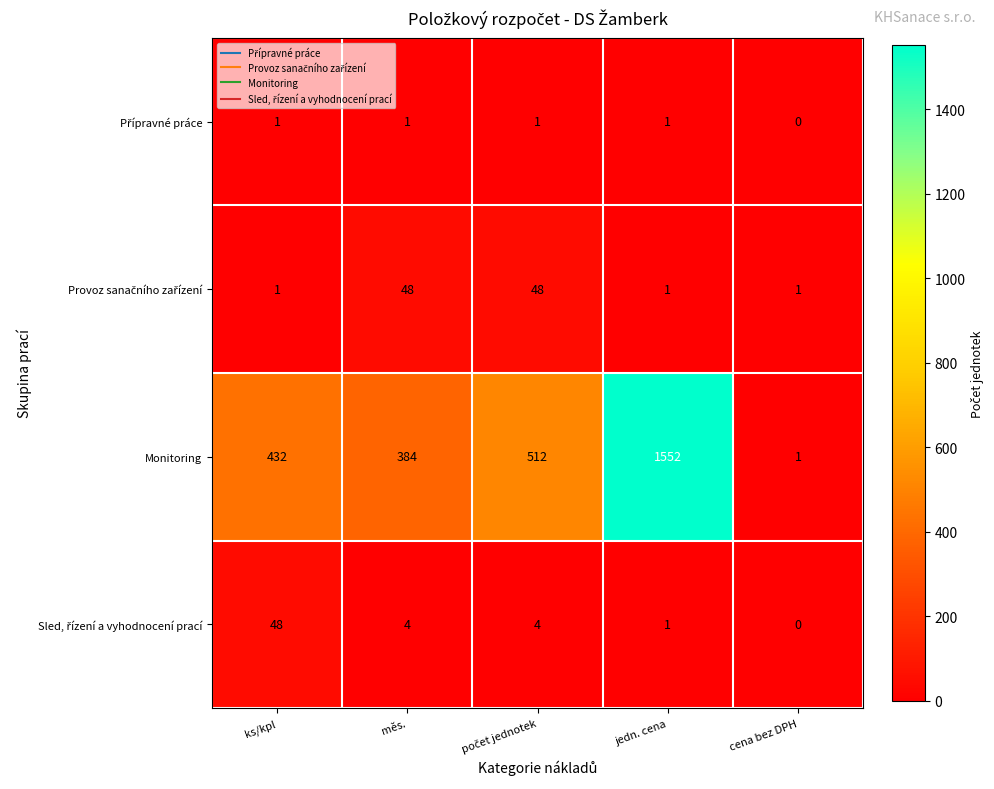

What is the difference between the highest and lowest values at měs.?

383